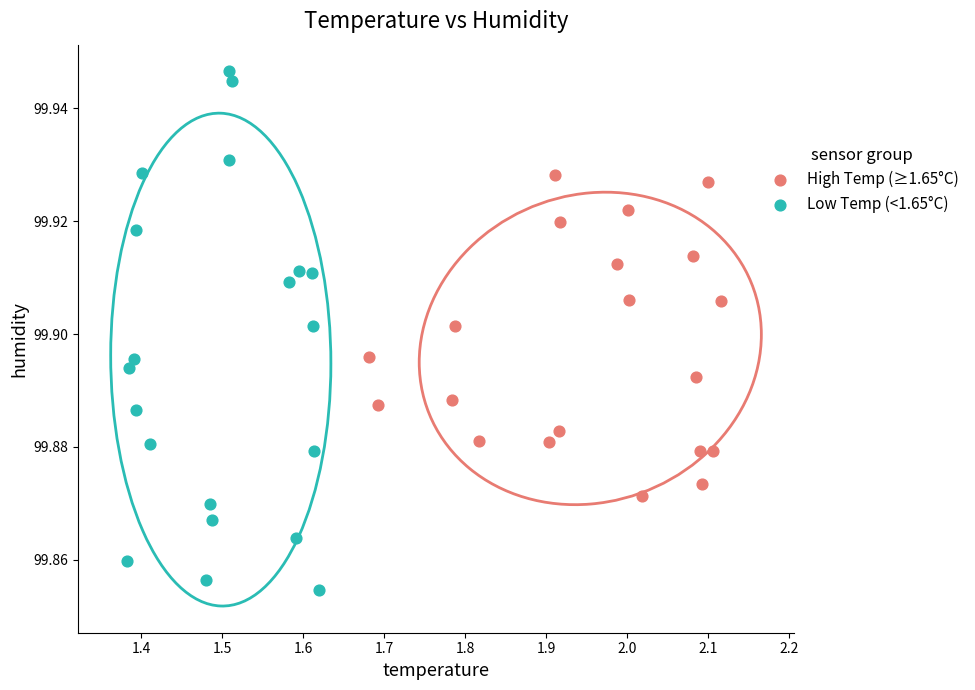

Which series reaches the minimum Y coordinate?

Low Temp (<1.65°C)